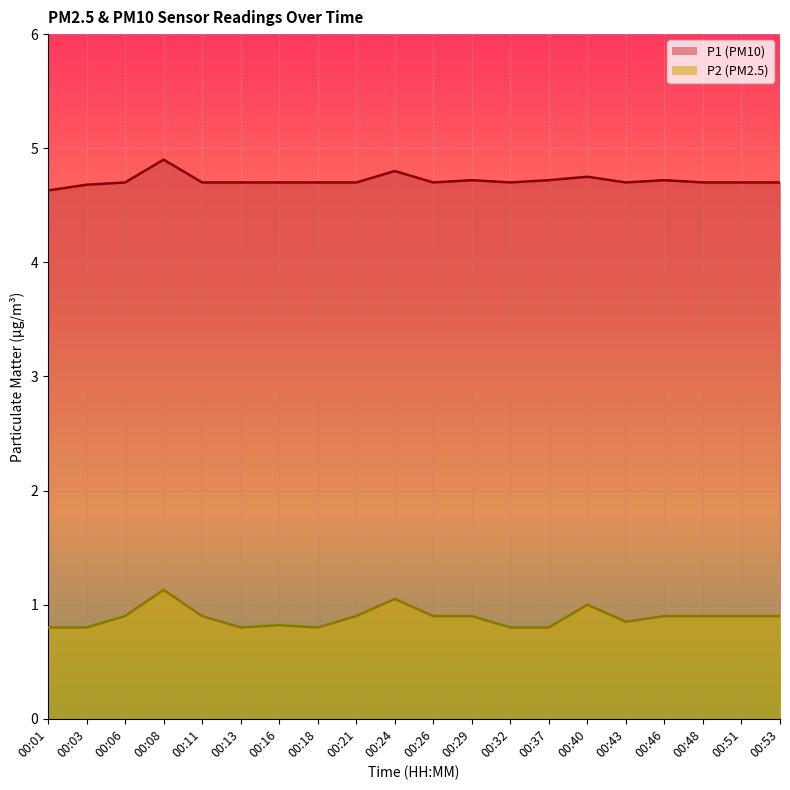

What is the spread (max minus min) of values at 00:16?

3.9